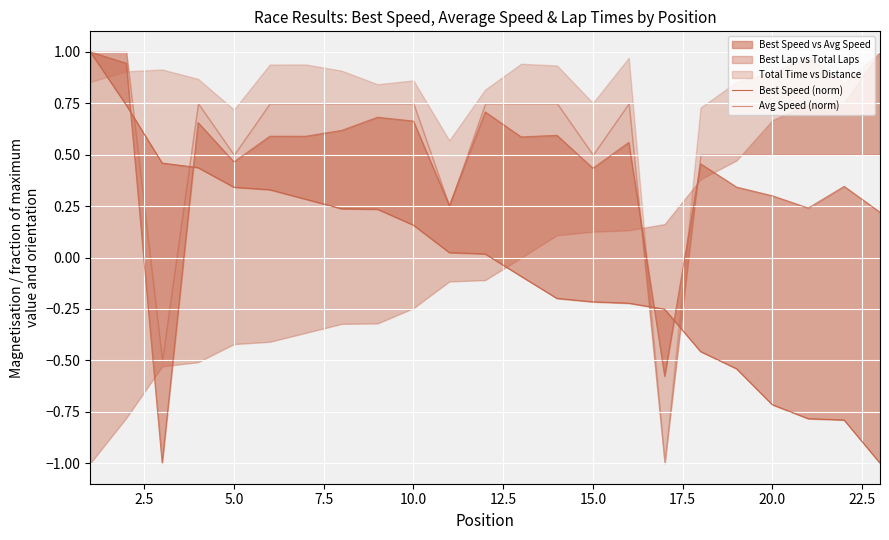

What is the total value across all series at 17.5?

0.9